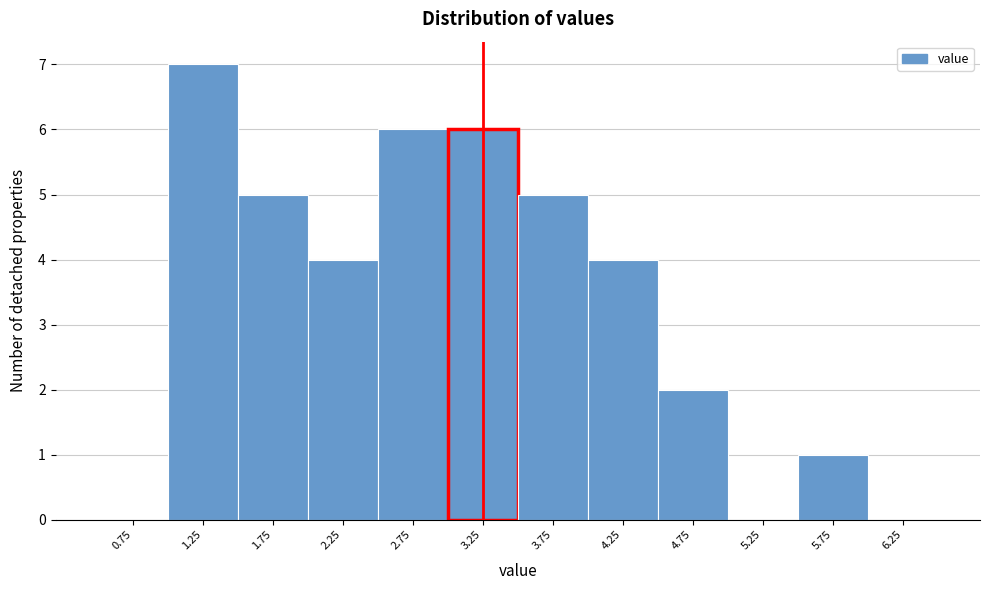

Reading left to right, list all the values displayed in this chart.

0.75=0	1.25=7	1.75=5	2.25=4	2.75=6	3.25=6	3.75=5	4.25=4	4.75=2	5.25=0	5.75=1	6.25=0